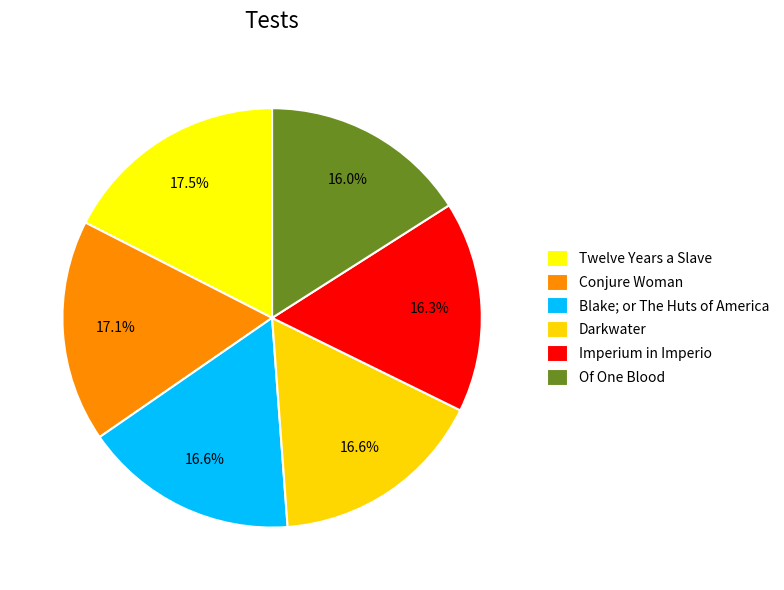

Combined, do Darkwater and Imperium in Imperio account for over 50%?

No